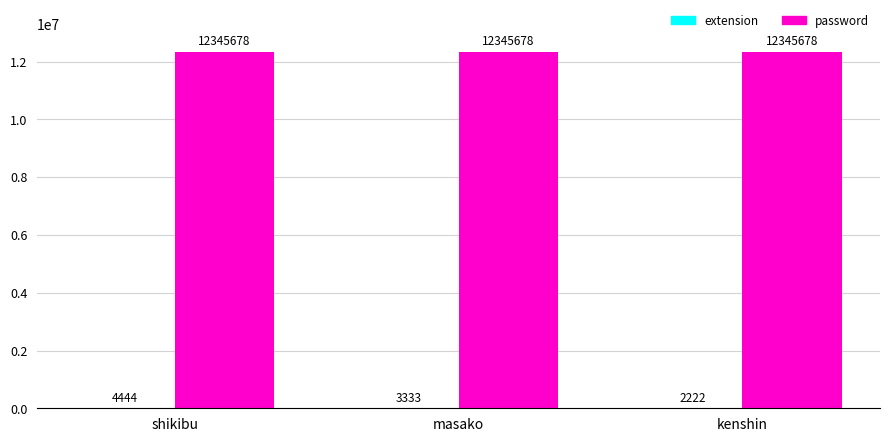

The password series shows 12345678 at masako. True or false?

True